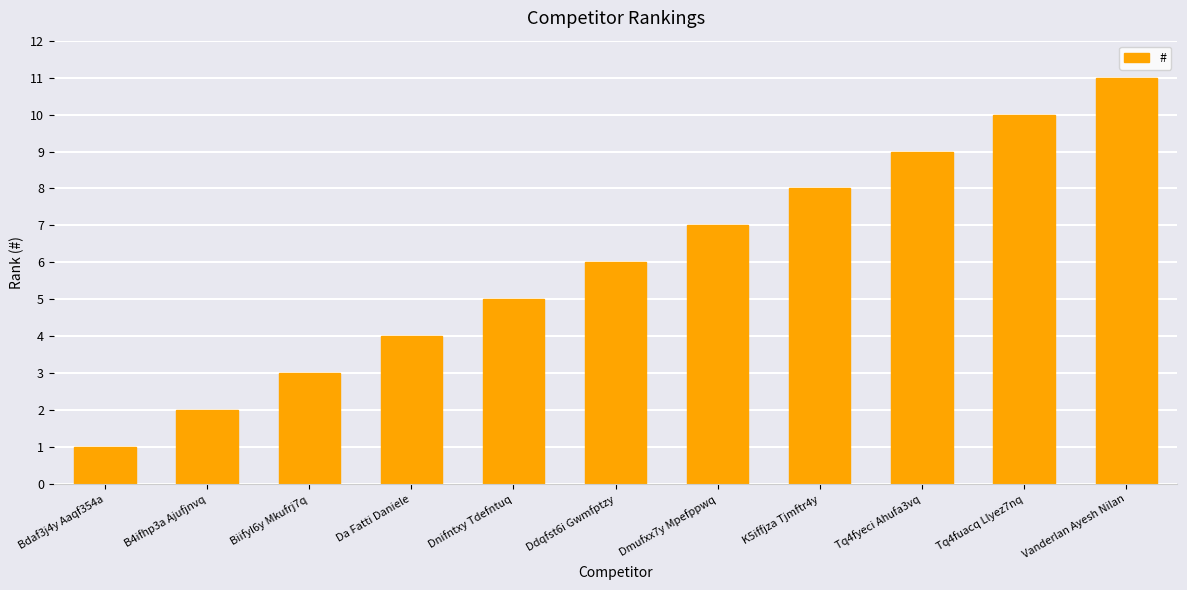

How many bars are there in total?

11